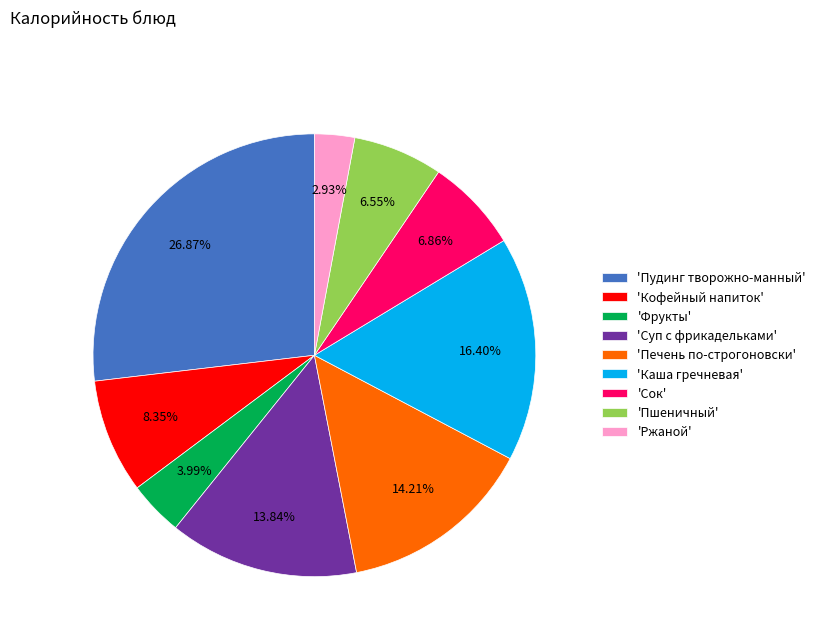

Does any single category account for the majority?

No